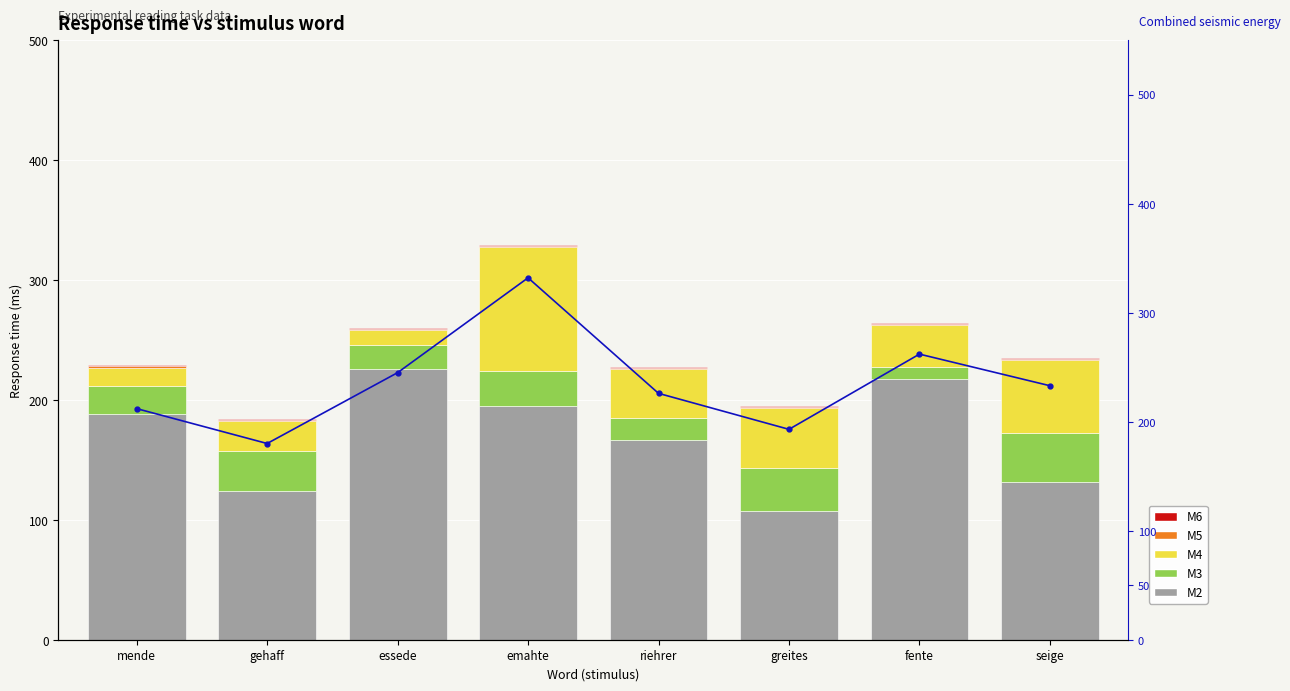

What is the value of the M6 bar at the 3rd from the left?

0.8